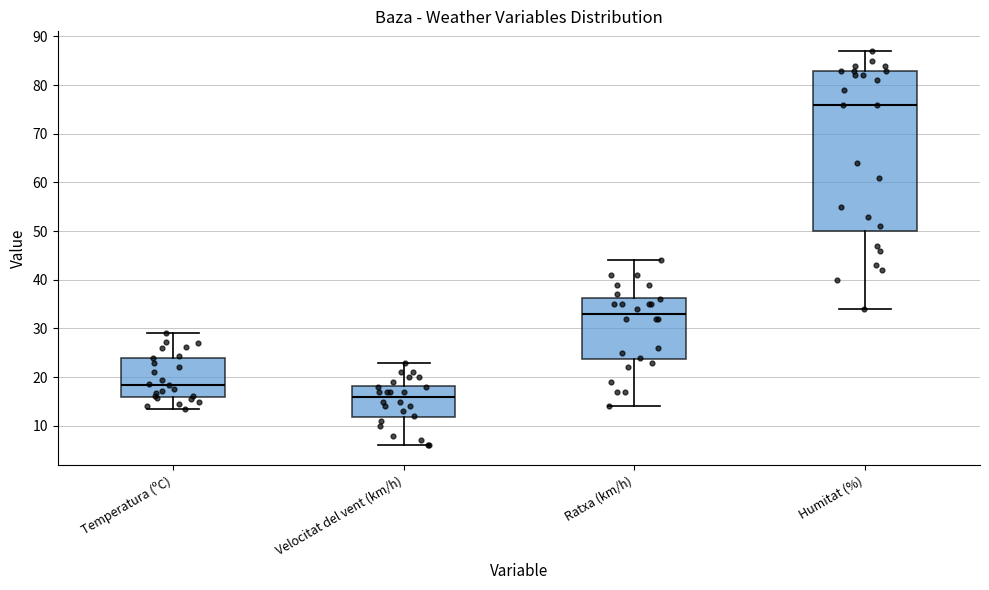

Which box has the highest median line?

Humitat (%)